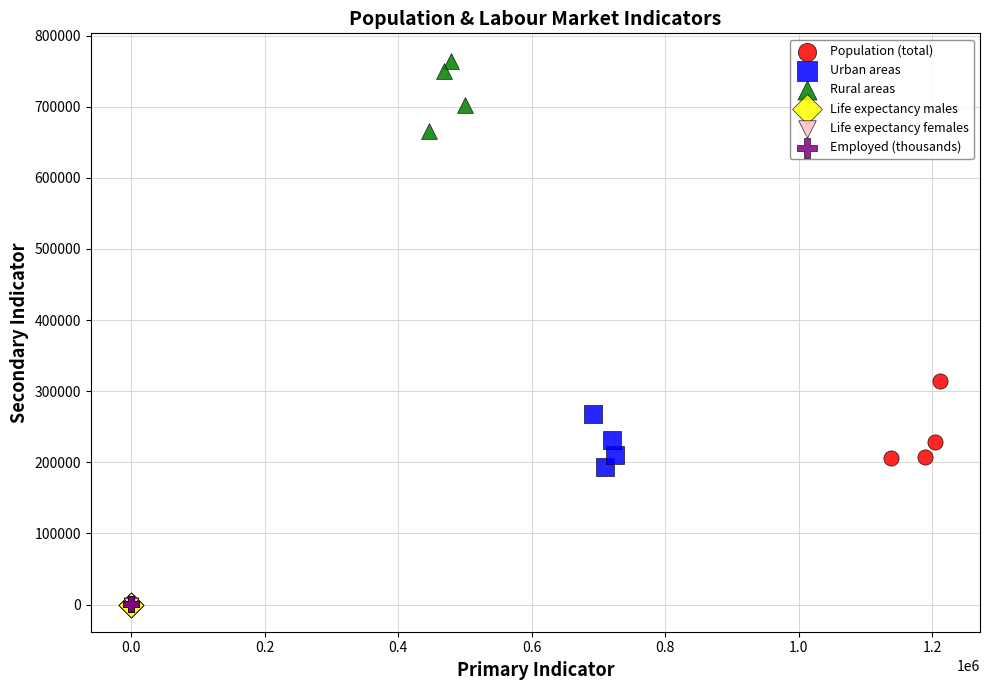

Which series reaches the maximum Y coordinate?

Rural areas